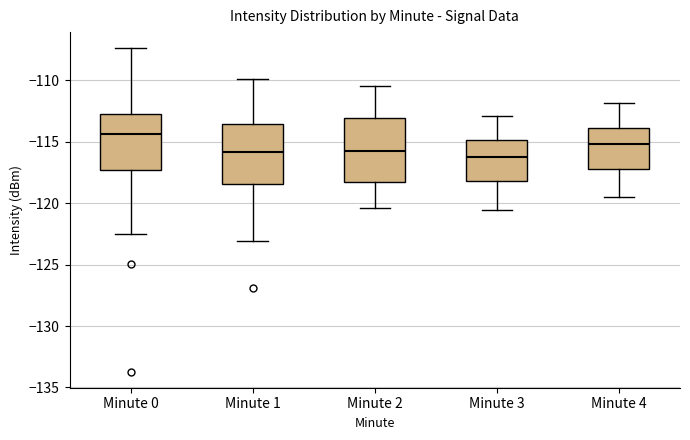

Where is the upper edge of the box for Minute 4 on the y-axis? The values are not printed on the chart, so give them approximately, as read against the axis.

-114.0